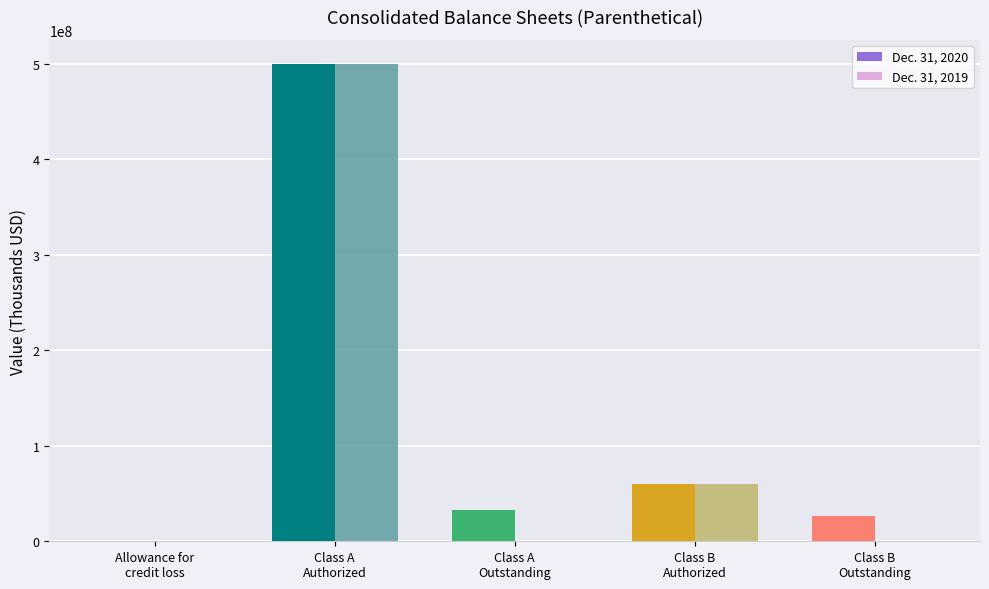

What is the greatest value displayed?

500000000